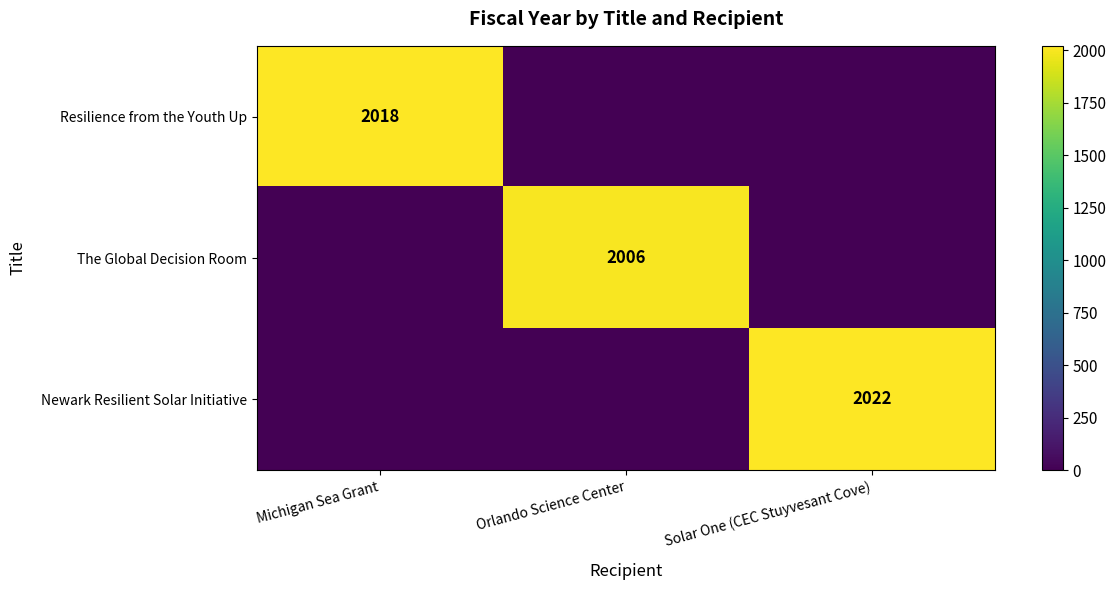

What is the sum of all The Global Decision Room values?

2006